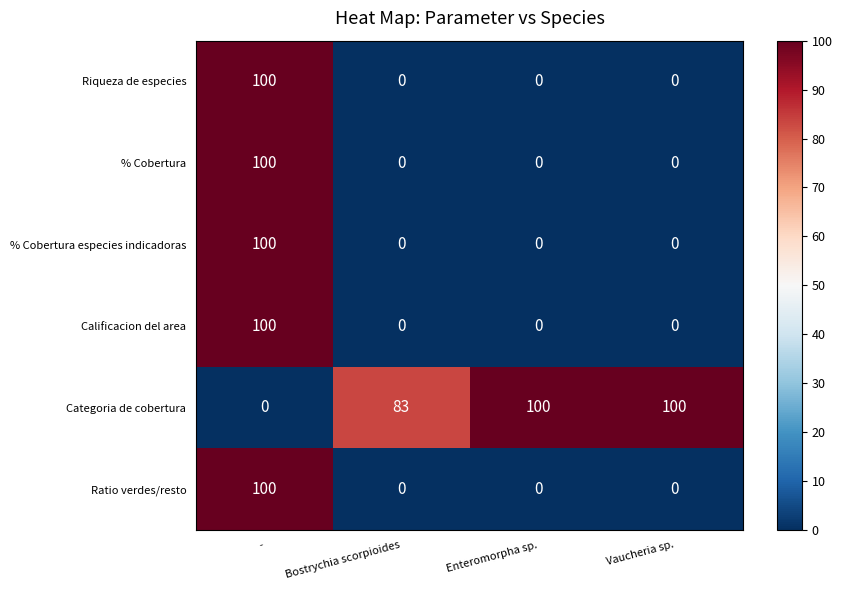

What is the spread (max minus min) of values at Bostrychia scorpioides?

83